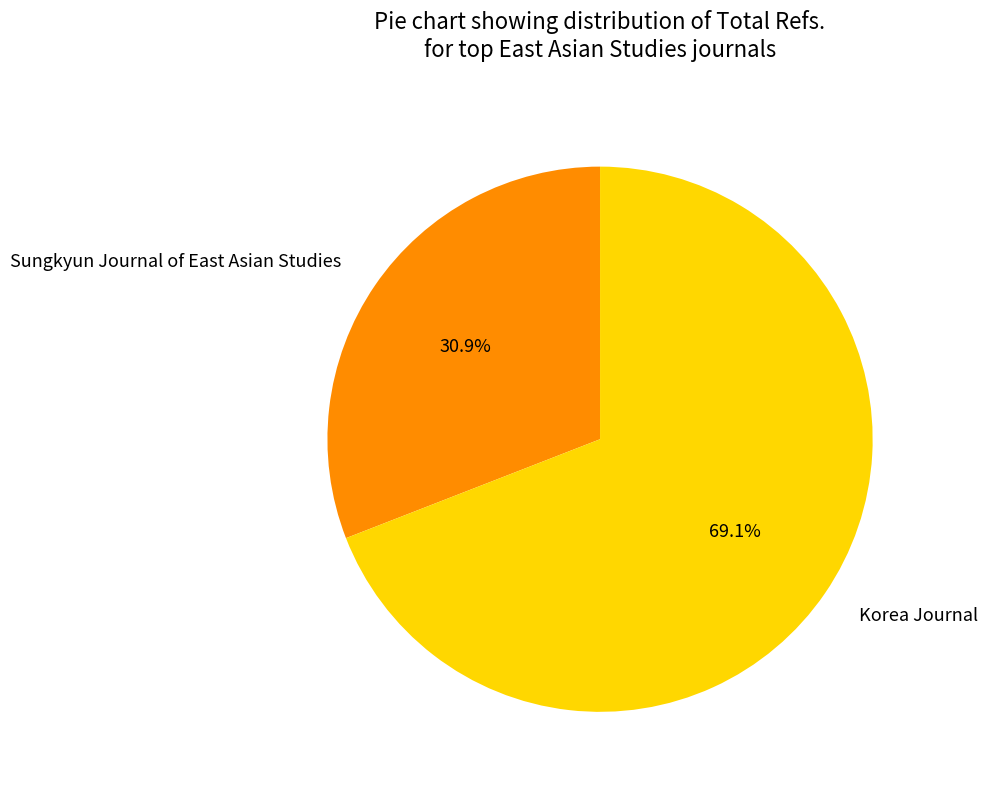

True or false: Sungkyun Journal of East Asian Studies accounts for 31% of the total.

True